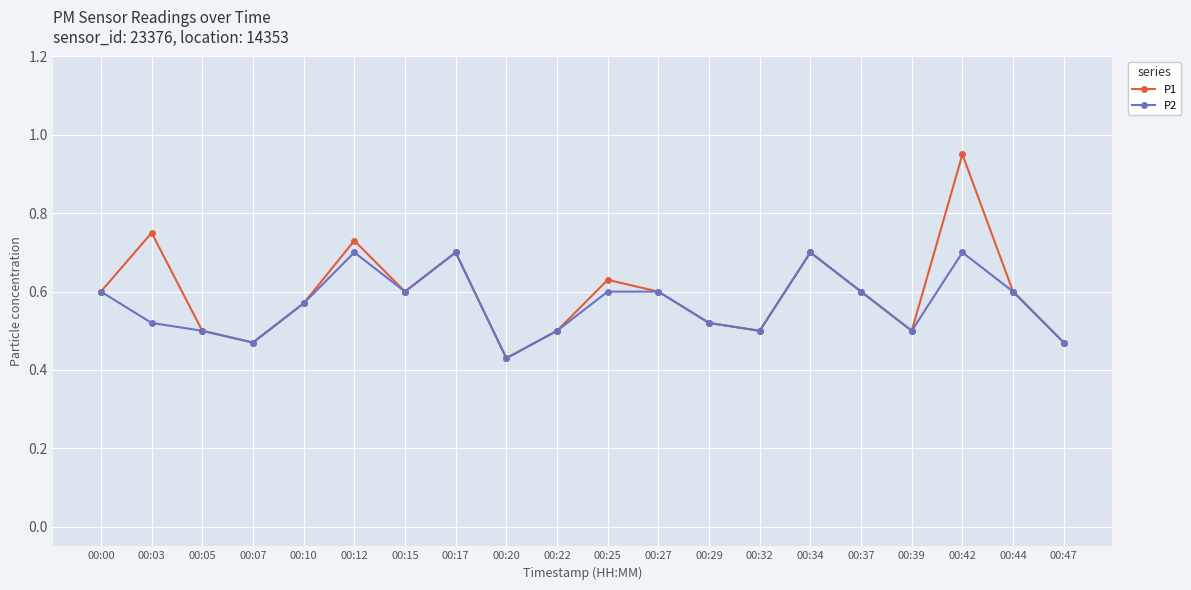

Which category has the lowest value in the P1 series?

00:20